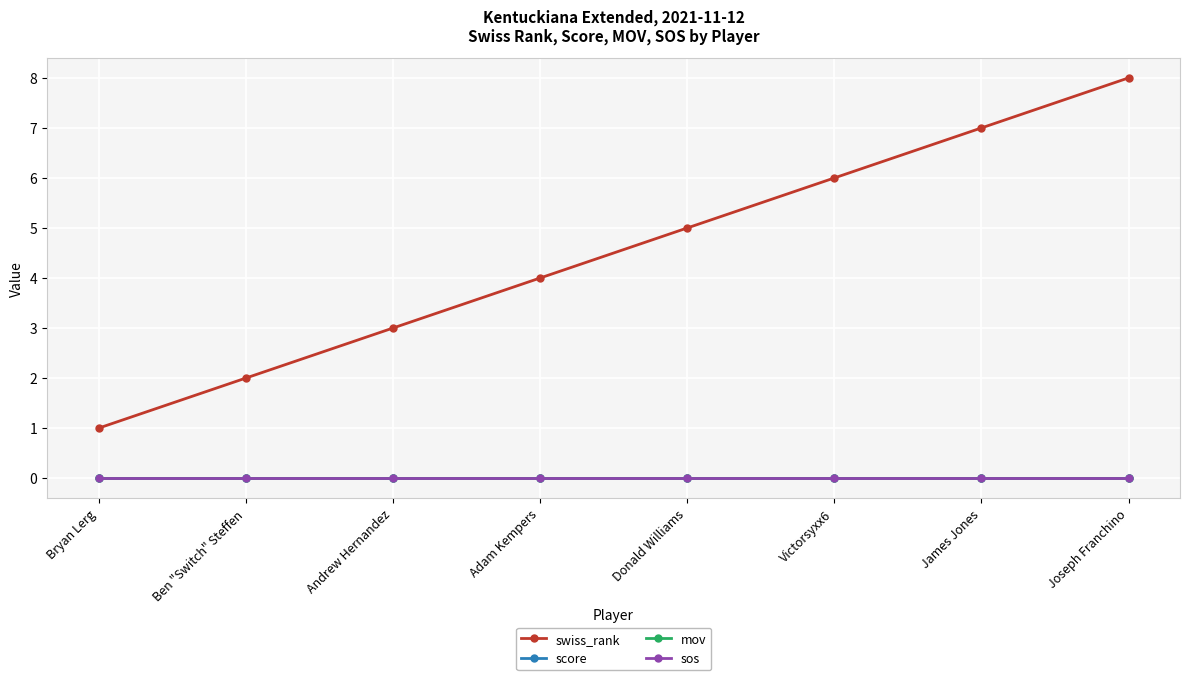

How many categories are shown in the chart?

8